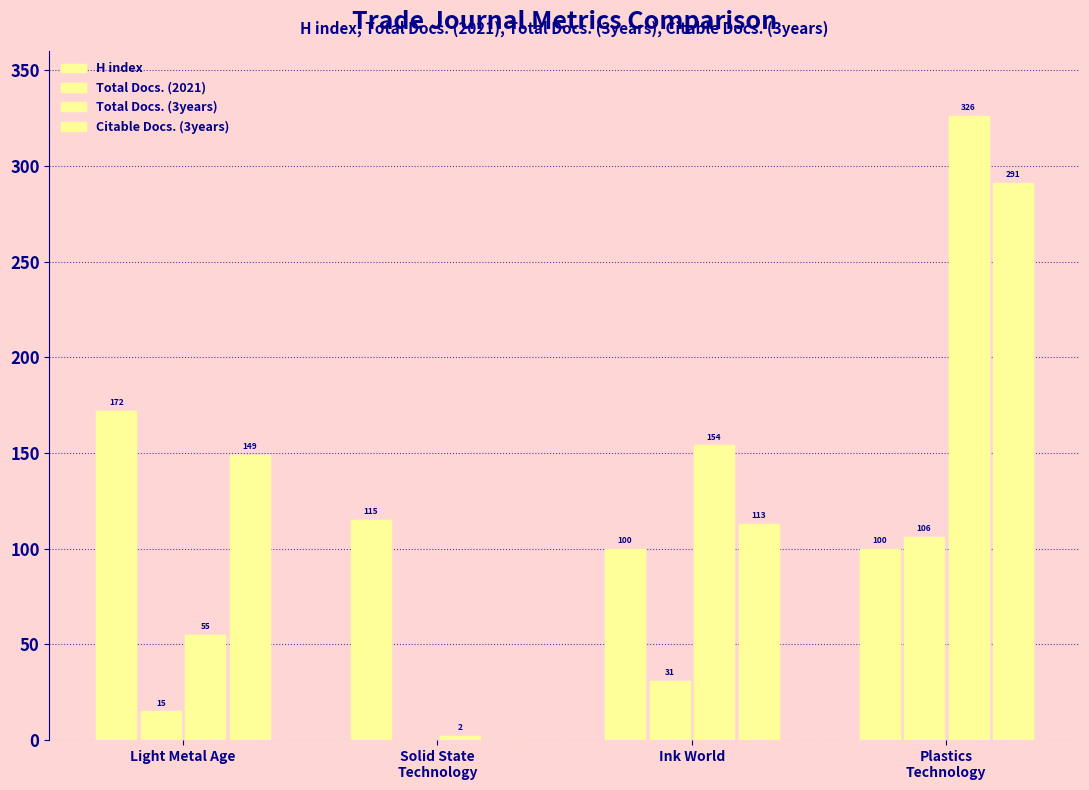

What is the label of the 3rd bar from the right?

Solid State
Technology